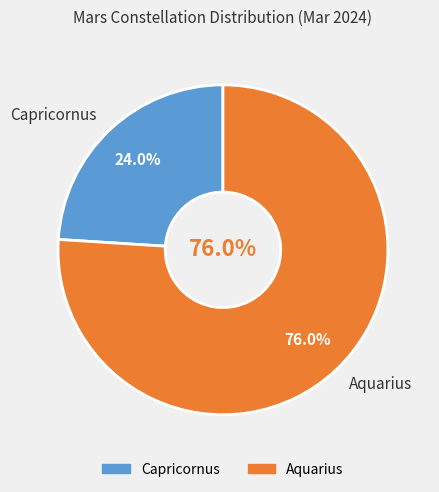

How much of the chart is everything except Aquarius?

24.0%